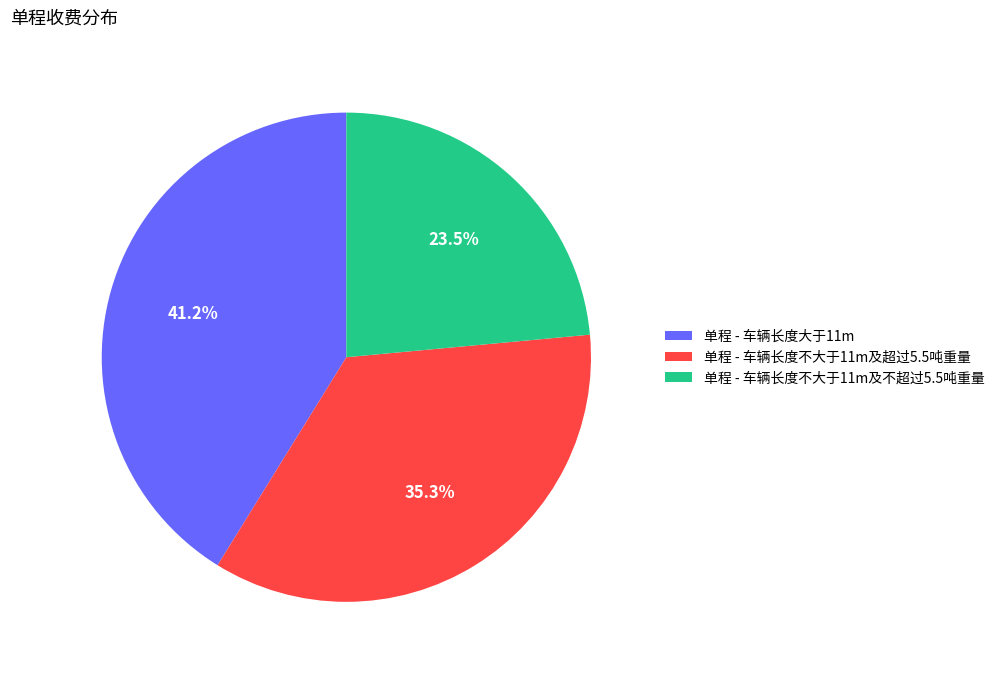

Rank the categories by value from lowest to highest.

单程 - 车辆长度不大于11m及不超过5.5吨重量, 单程 - 车辆长度不大于11m及超过5.5吨重量, 单程 - 车辆长度大于11m